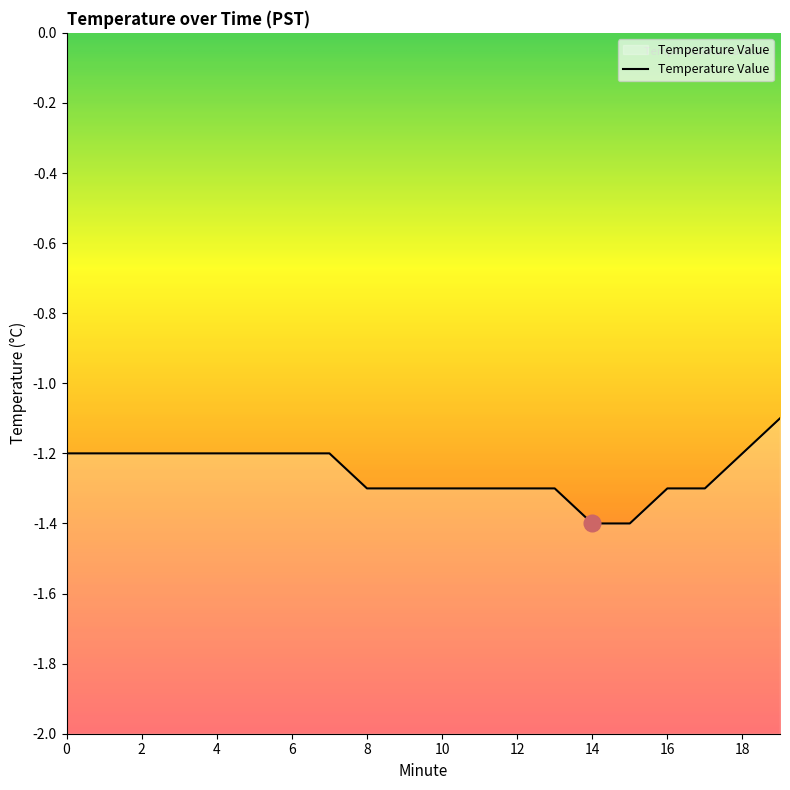

Which has a higher value, 15 or 4?

4